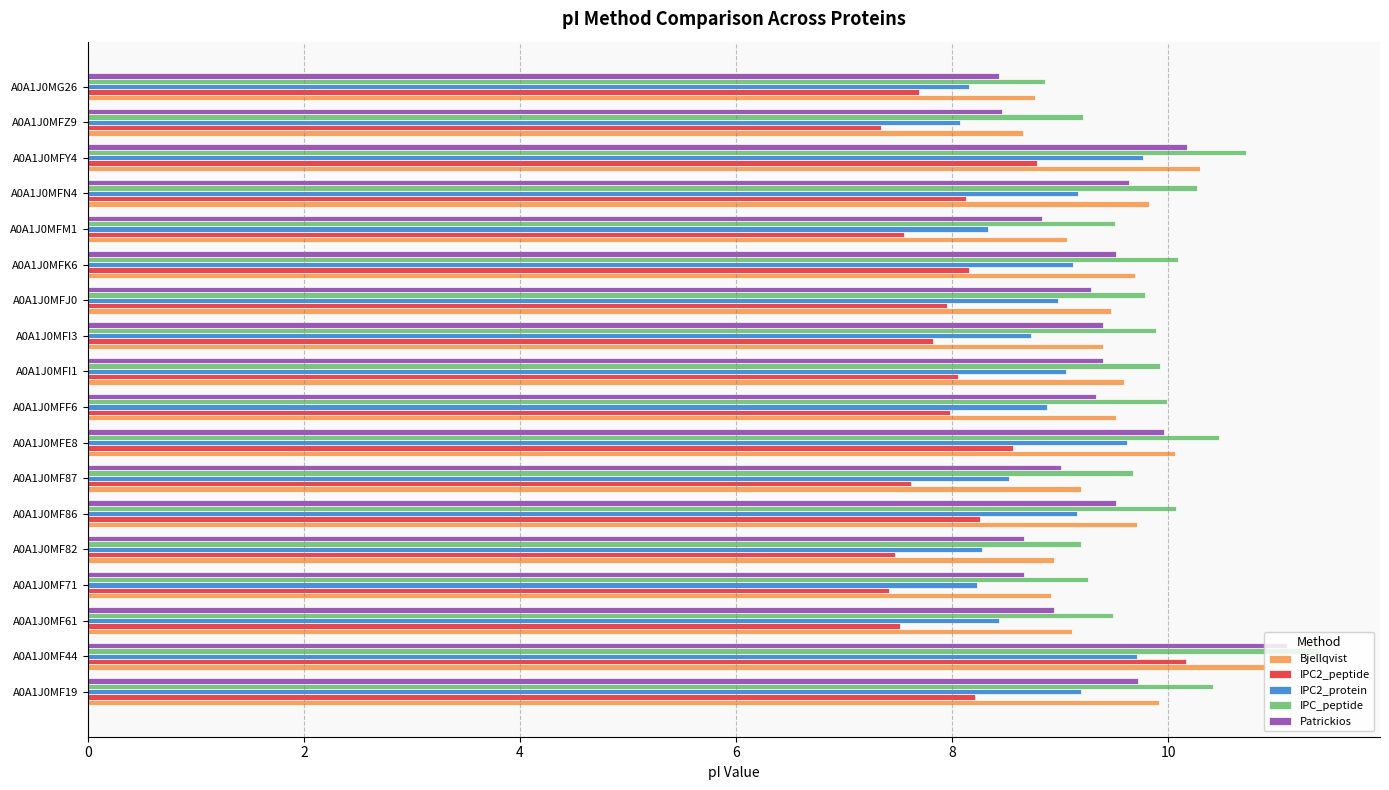

What is the sum of the Patrickios values at A0A1J0MFJ0 and A0A1J0MFN4?

18.9